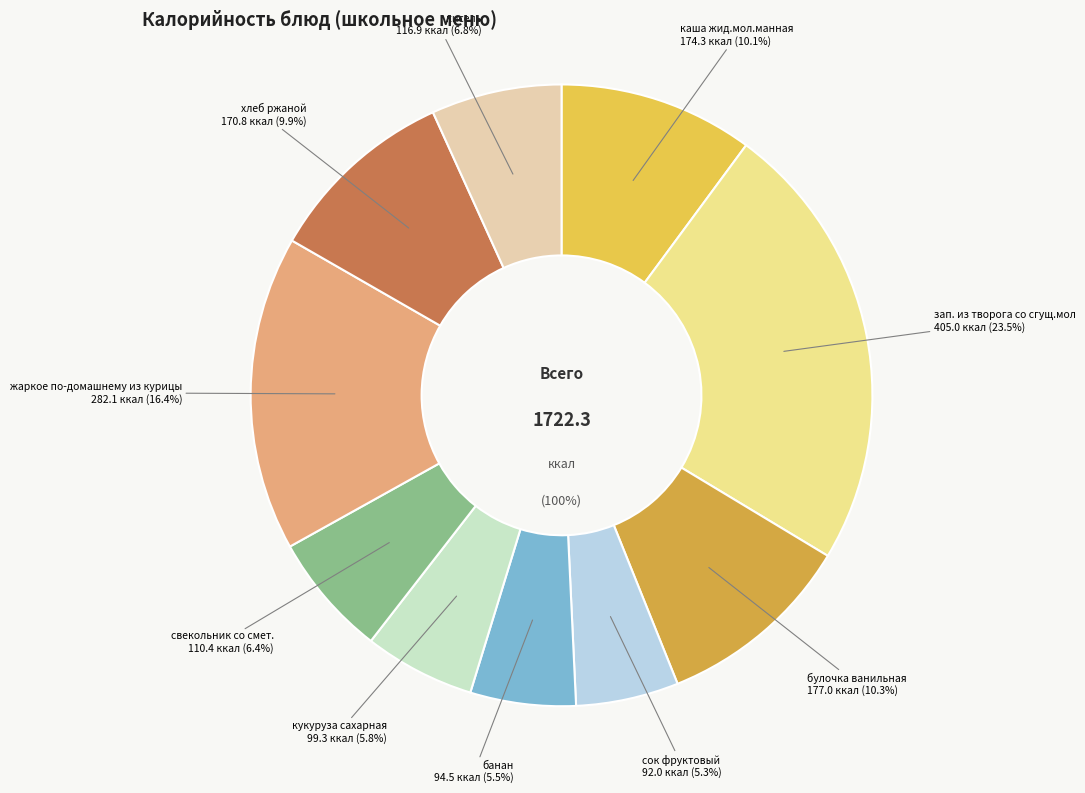

How many slices are in this pie chart?

10